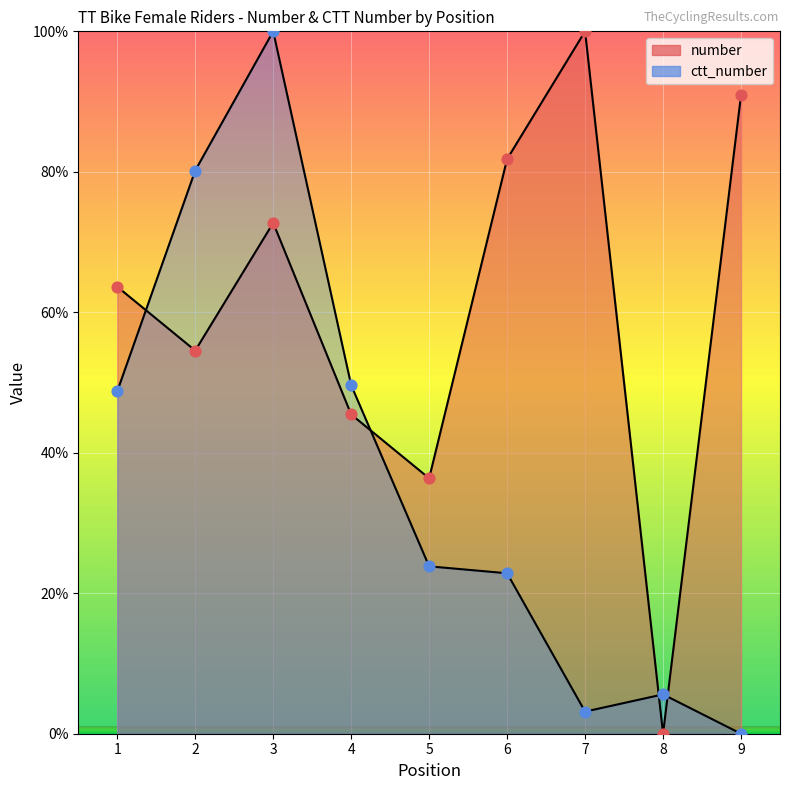

At which category is the sum across all series the highest?

3